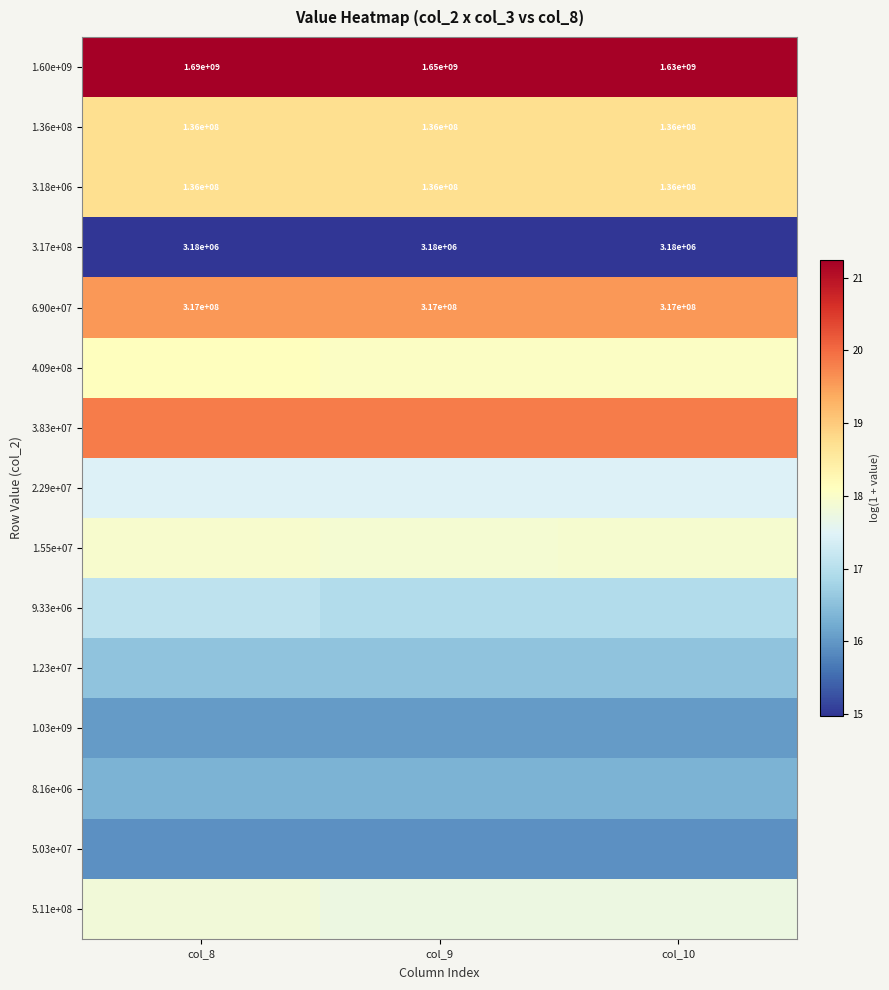

At which label does 1.55e+07 reach its minimum?

col_9